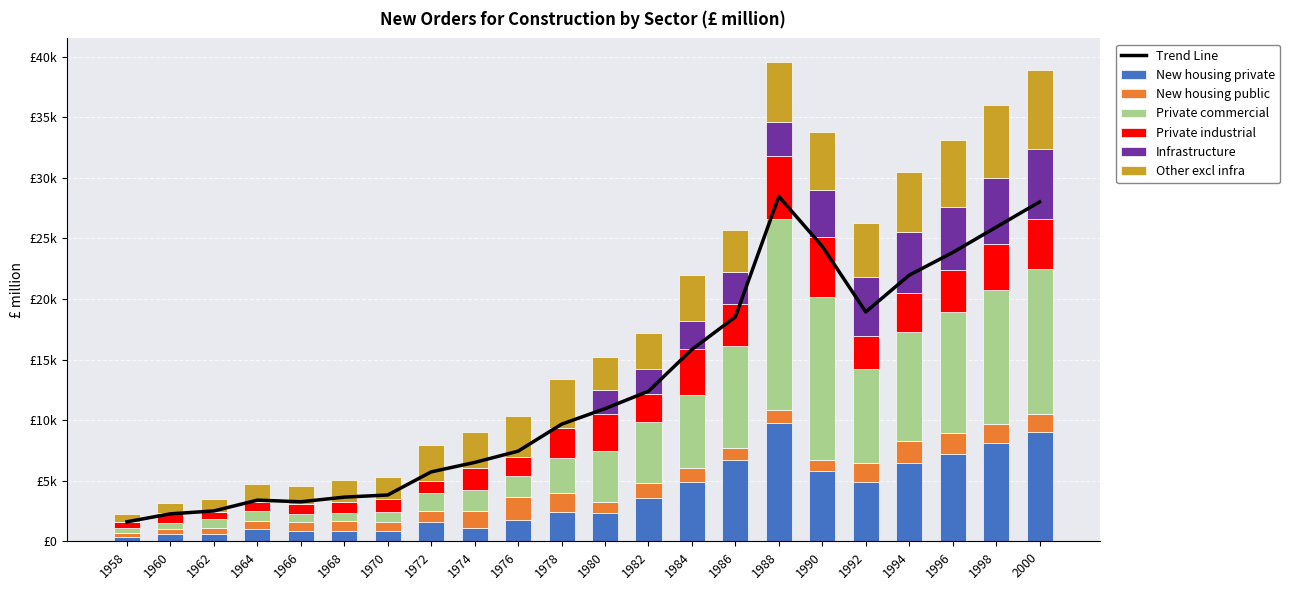

Between 1960 and 1966, which is larger?

1966